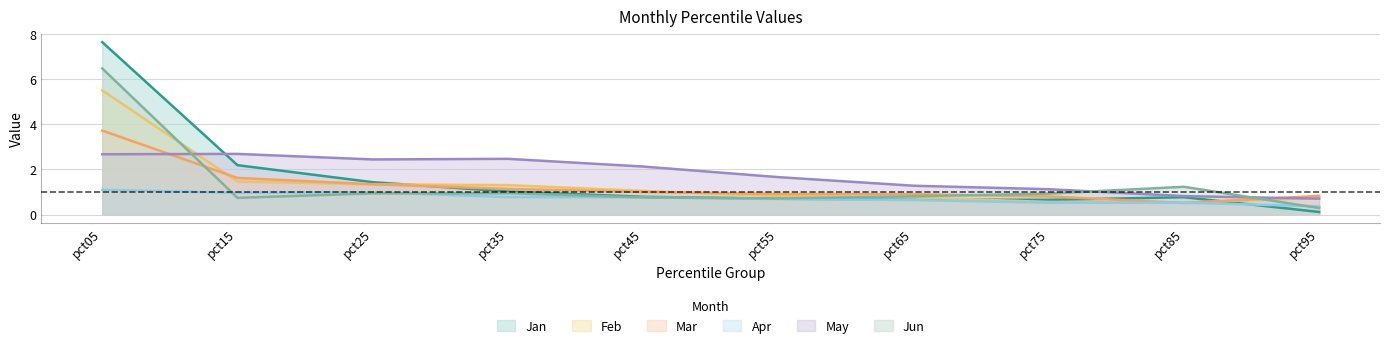

How many lines are shown in the chart?

6